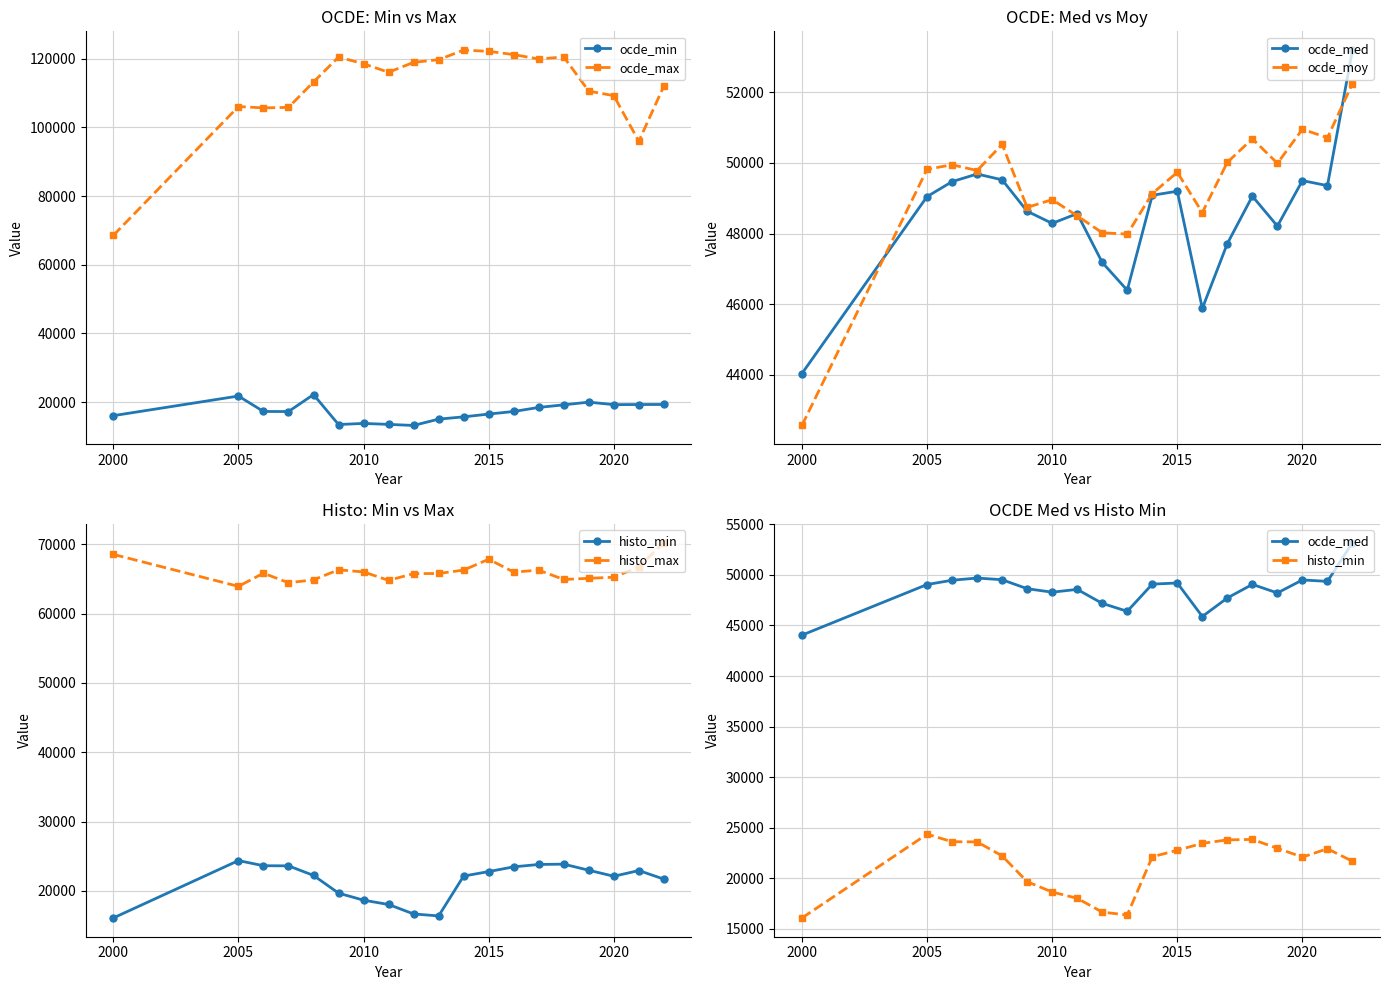

What is the difference between the maximum and minimum values in the ocde_min series?

8987.7